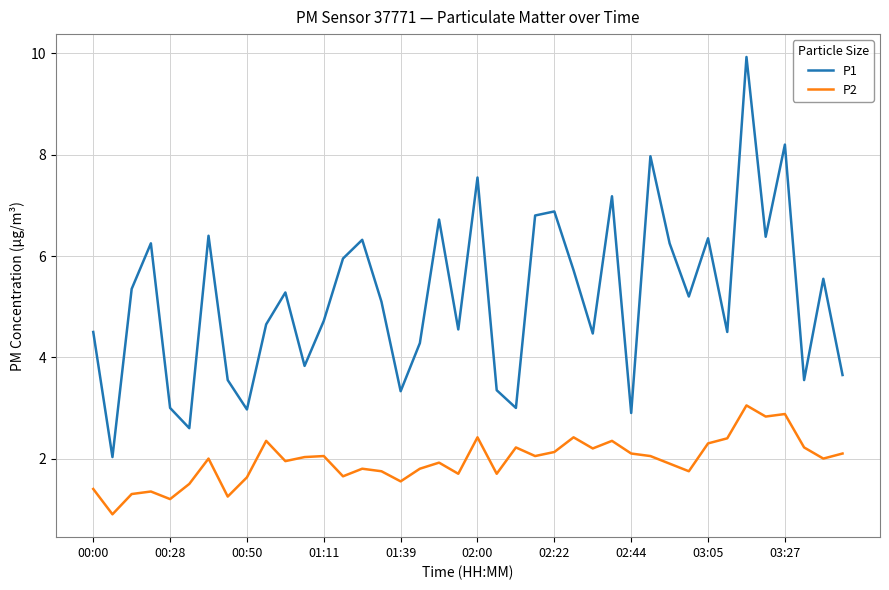

How many series are shown in this chart?

2